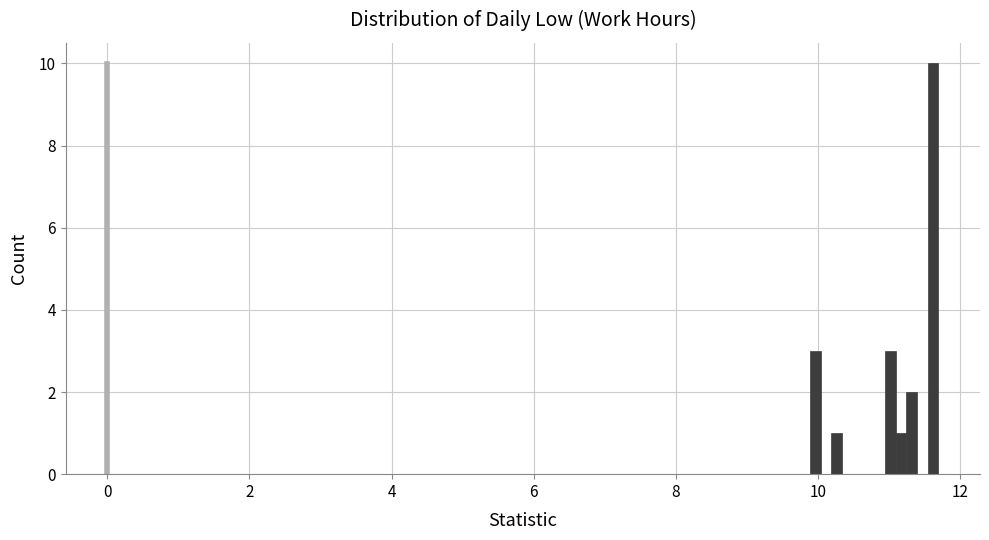

Around what value on the x-axis is the tallest bar? Give the approximate position of its centre, as read against the axis.

11.6